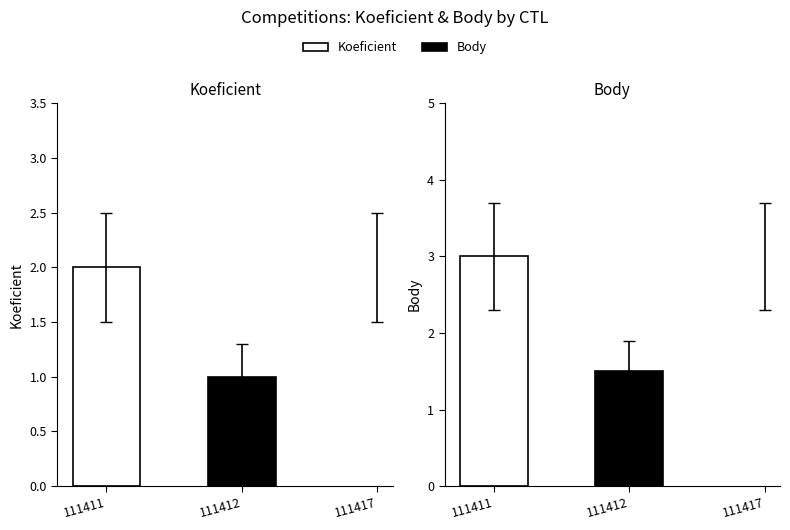

At which label does Body first exceed 1?

111411